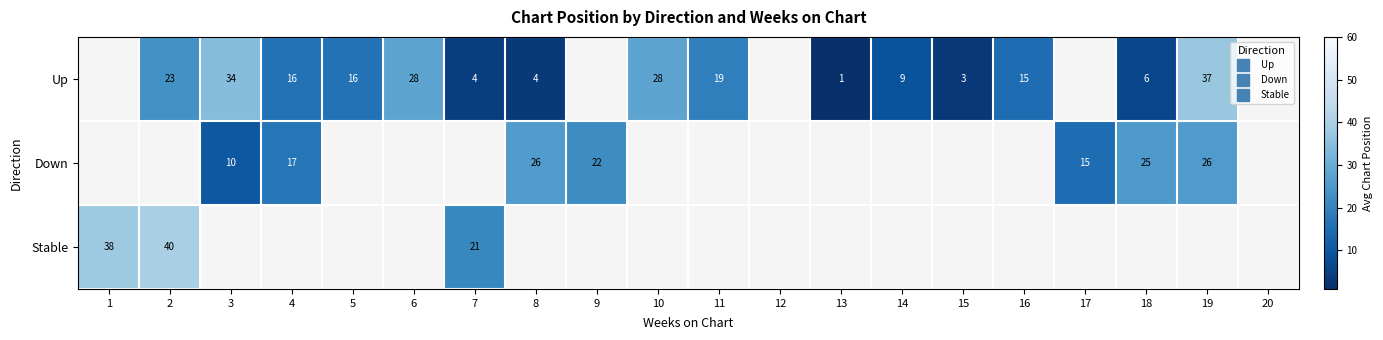

At which category does the chart reach its peak across all series?

2